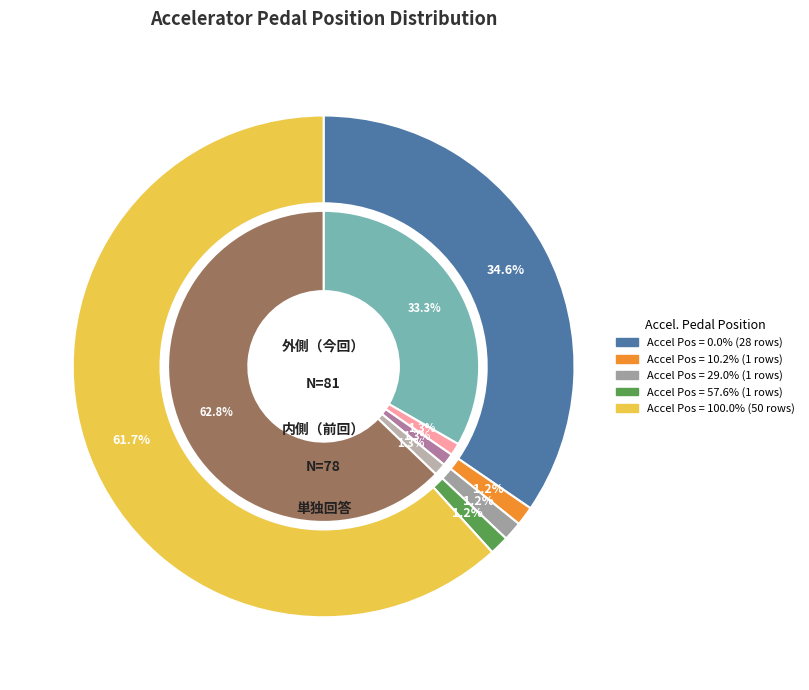

Which slice represents more than half of the pie?

100.0